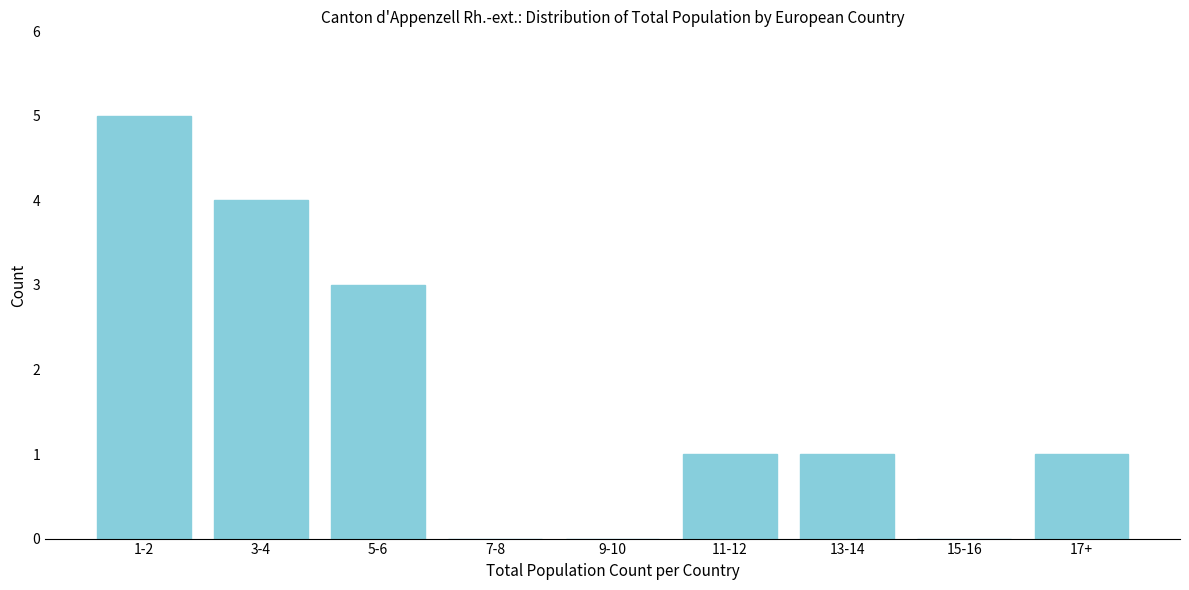

Reading left to right, extract all data points from this chart.

1-2=5	3-4=4	5-6=3	7-8=0	9-10=0	11-12=1	13-14=1	15-16=0	17+=1